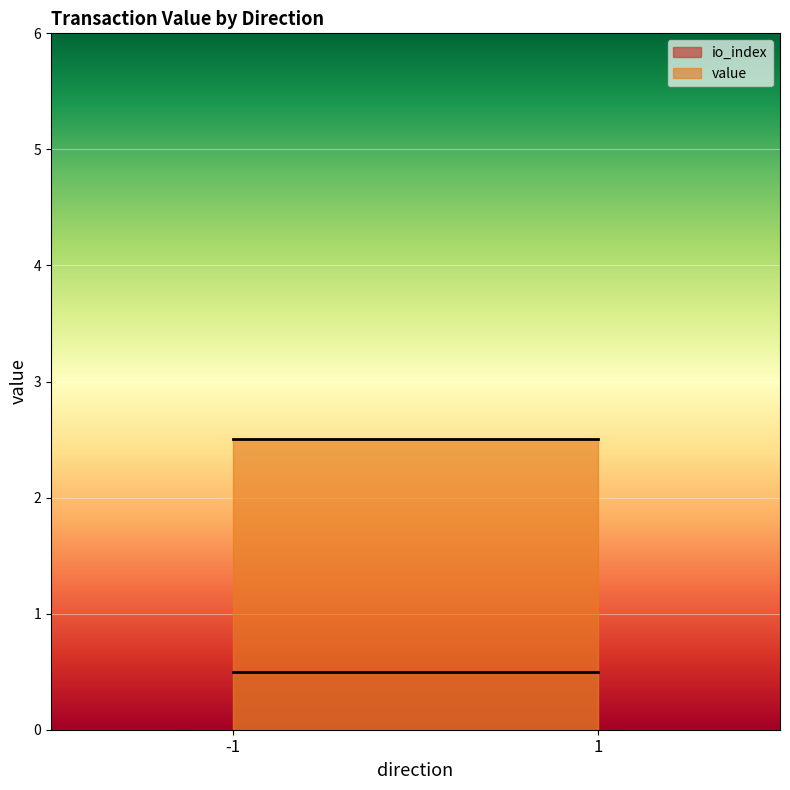

Does the chart display data point markers on the line(s)?

No